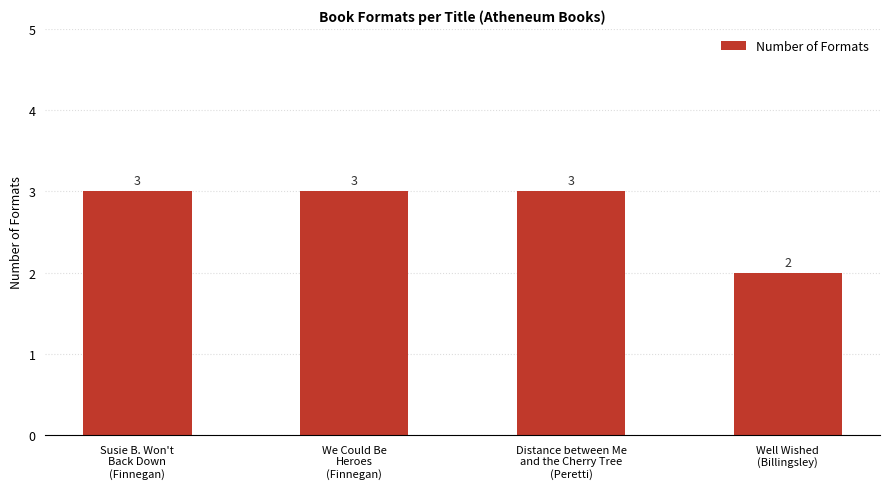

What is the sum of all values?

11